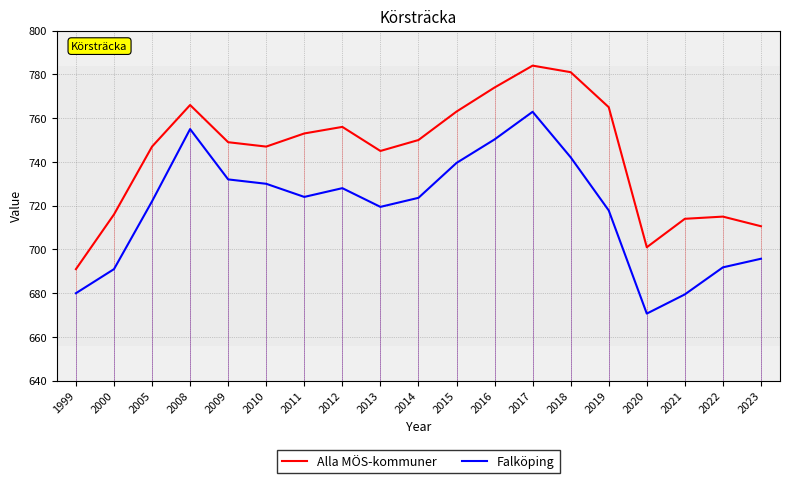

True or false: Alla MÖS-kommuner and Falköping cross at least once.

False